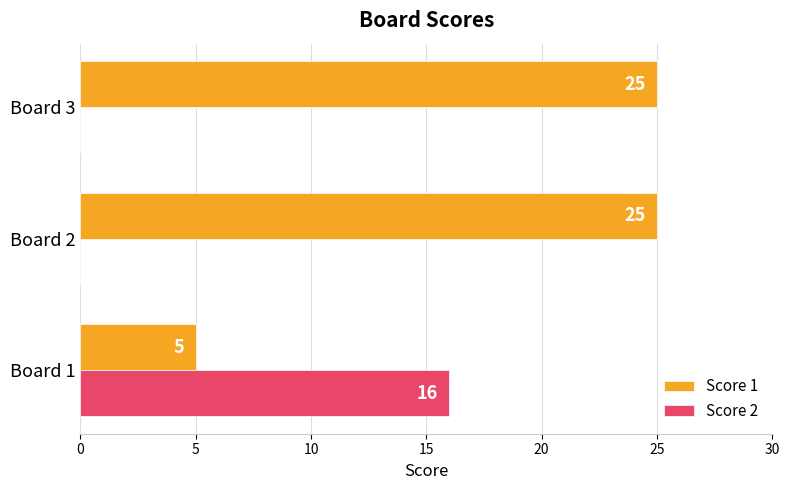

What is the greatest value displayed?

25